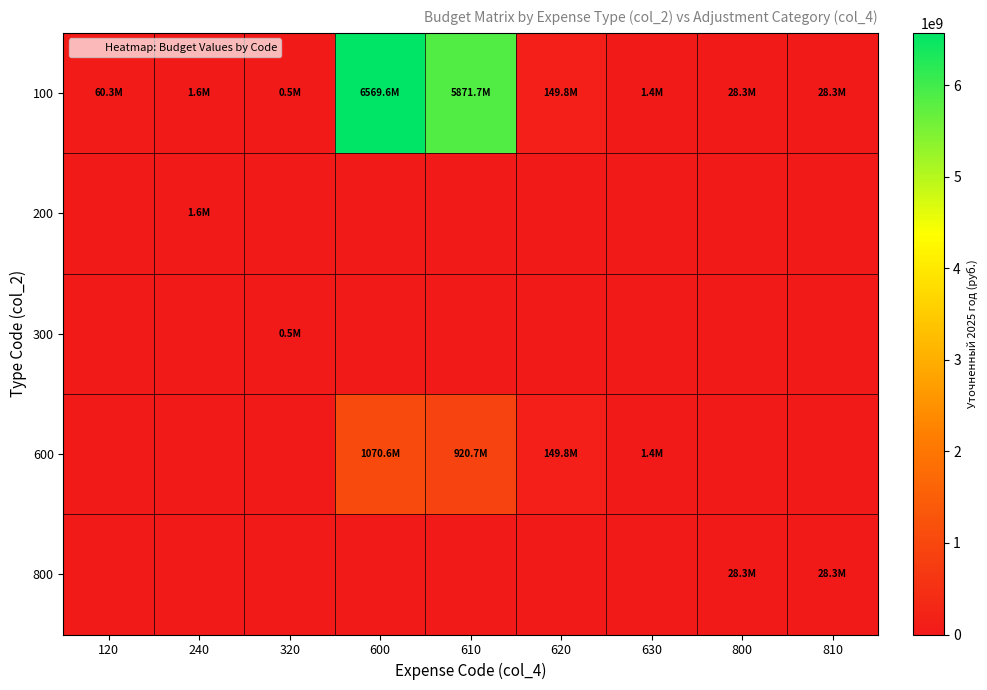

Which label corresponds to the smallest value in the chart?

120